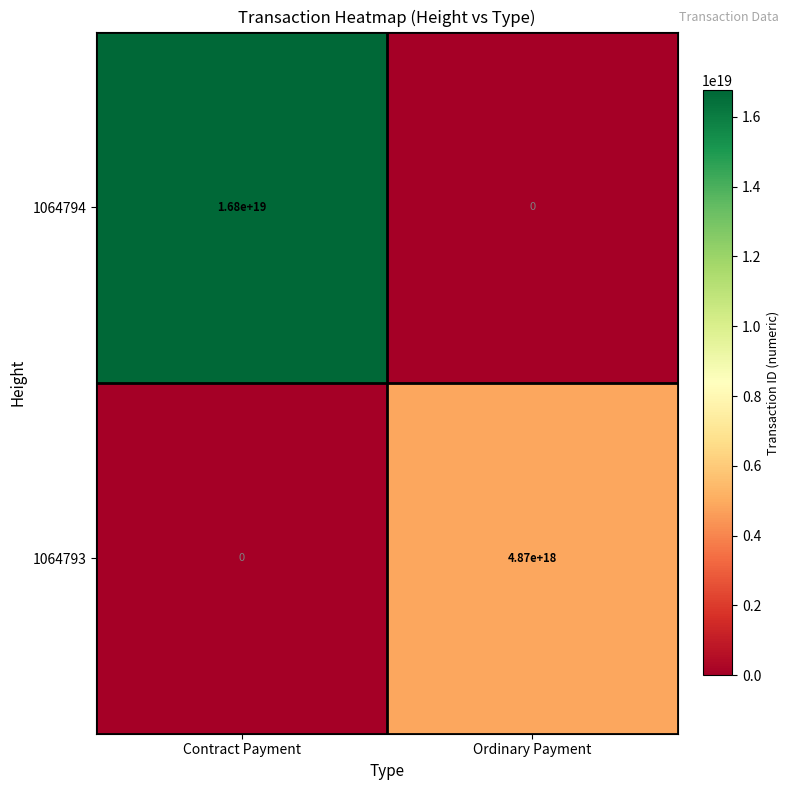

List the series in order of their peak value, highest first.

1064794, 1064793